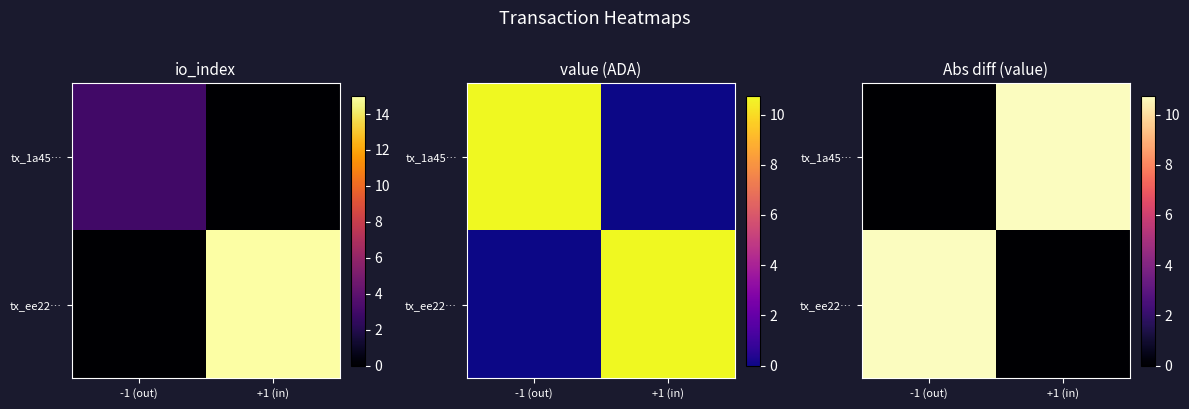

Is it true that tx_1a45… equals 0.0 at -1 (out)?

True